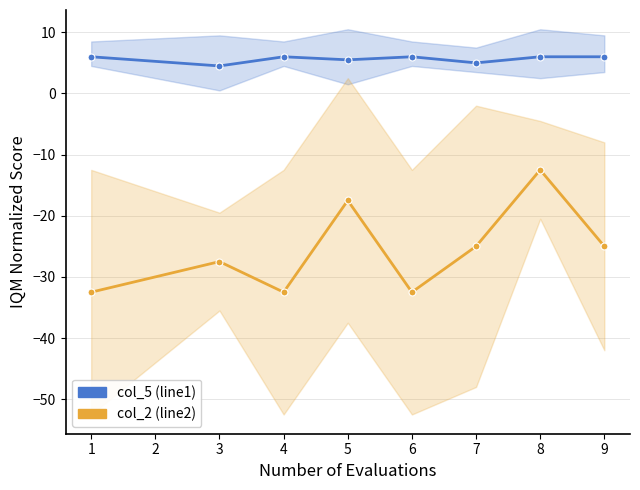

What is the difference between the maximum and minimum values in the col_2 (line2) series?

20.0